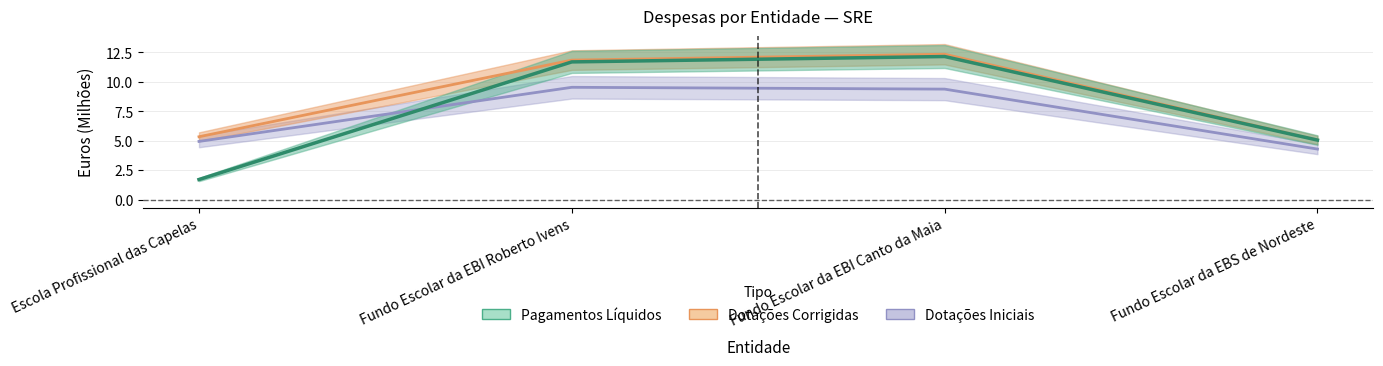

Which series has the largest total across all categories?

Dotações Corrigidas